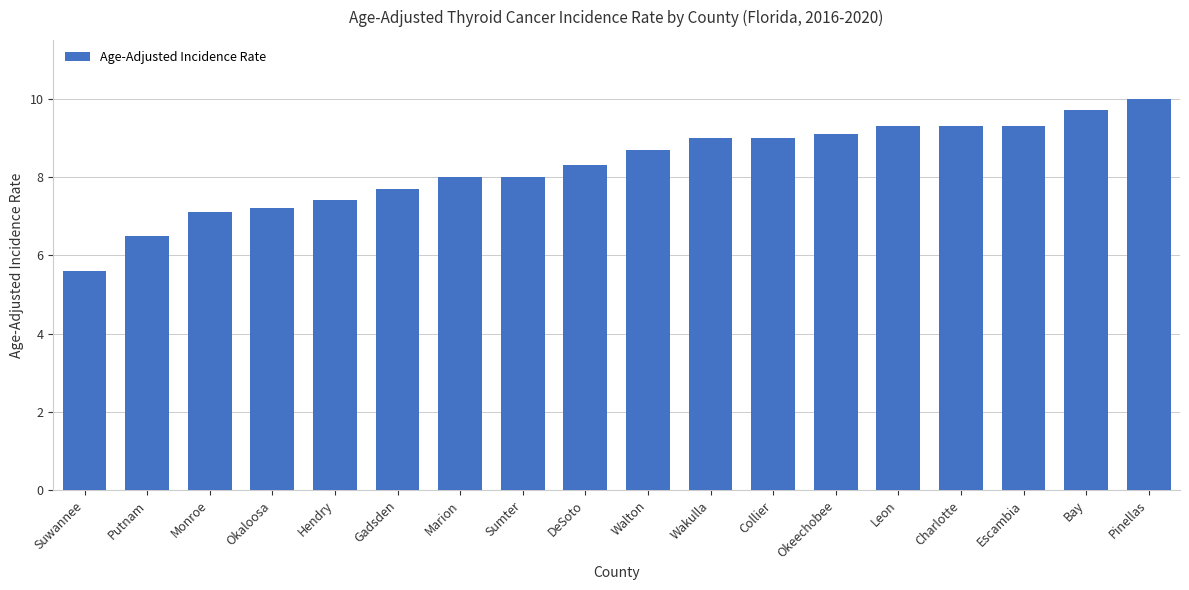

Reading right to left, transcribe all the data shown in this chart.

Pinellas=10.0	Bay=9.7	Escambia=9.3	Charlotte=9.3	Leon=9.3	Okeechobee=9.1	Collier=9.0	Wakulla=9.0	Walton=8.7	DeSoto=8.3	Sumter=8.0	Marion=8.0	Gadsden=7.7	Hendry=7.4	Okaloosa=7.2	Monroe=7.1	Putnam=6.5	Suwannee=5.6